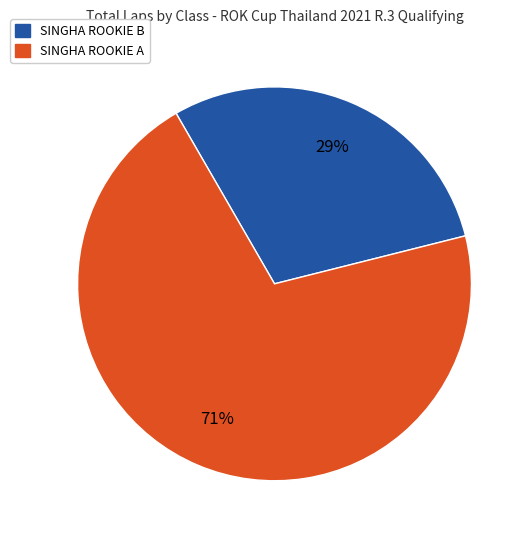

Is there any slice that represents more than half of the pie?

Yes